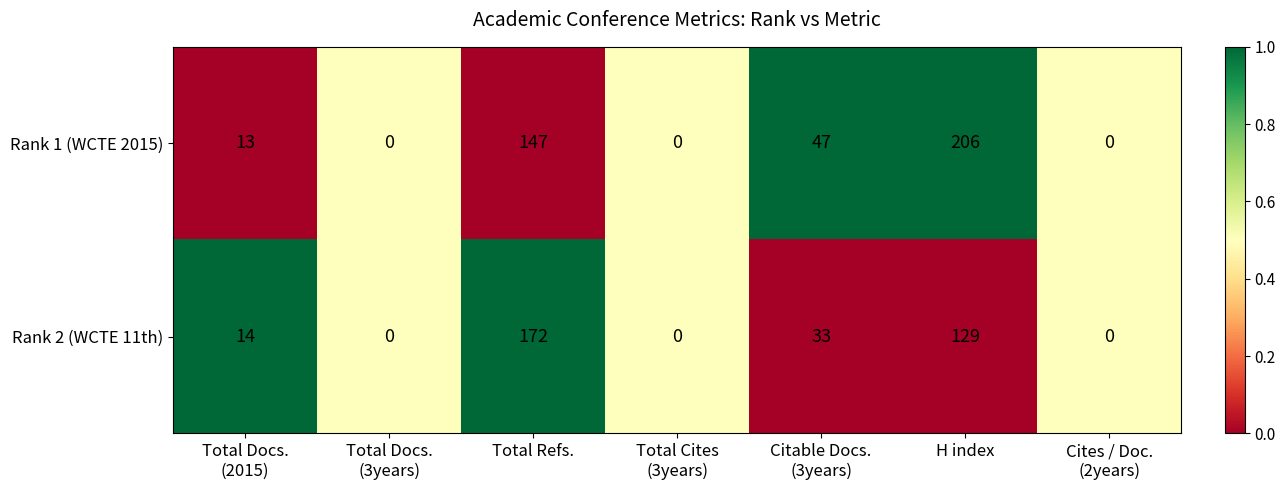

True or false: Rank 2 (WCTE 11th) has a value of 75 at H index.

False